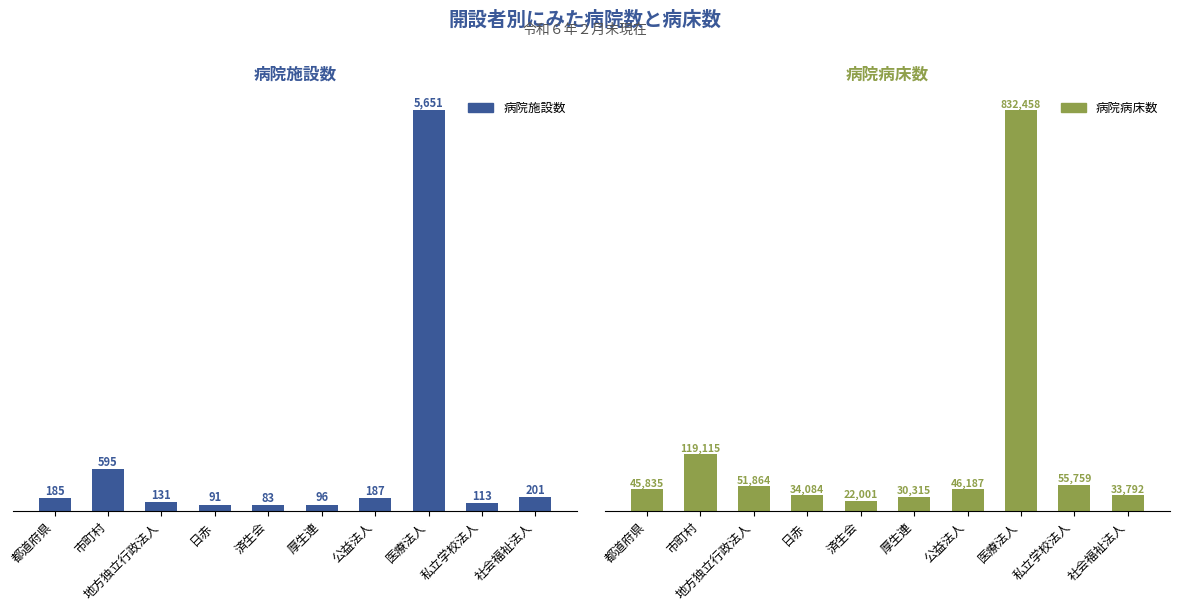

What is the difference between the maximum and minimum values in the 病院施設数 series?

5568